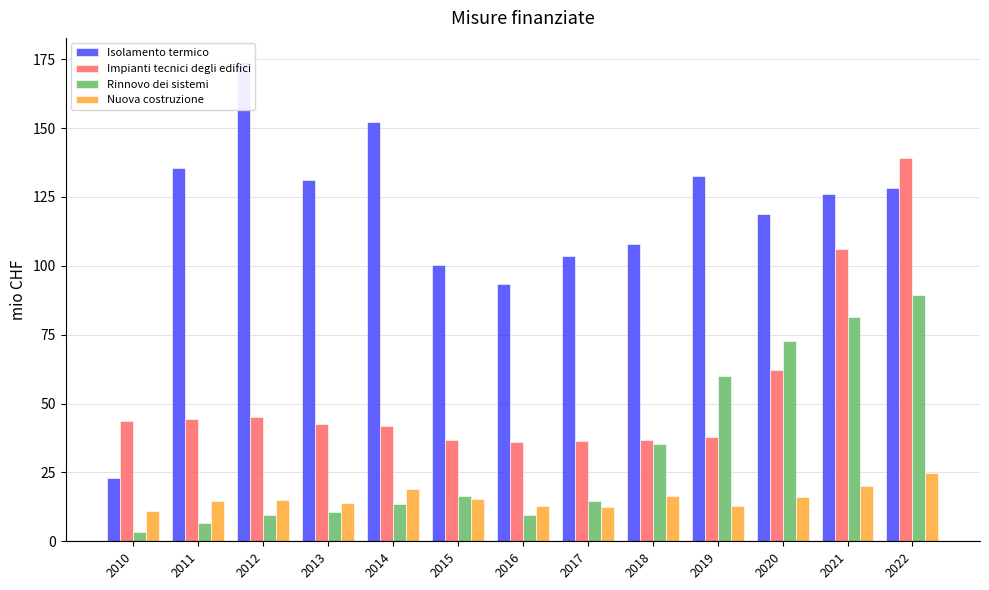

Is it true that Isolamento termico equals 64.5 at 2022?

False